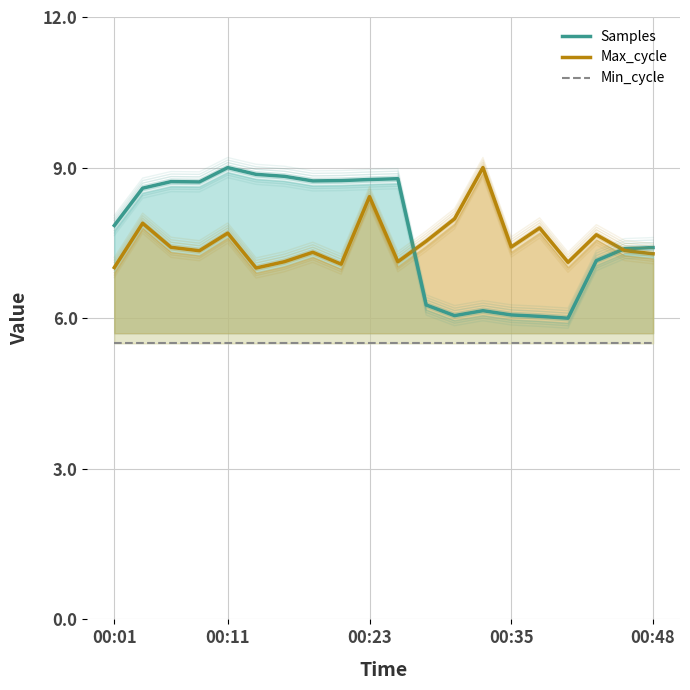

How many categories are shown in the chart?

20